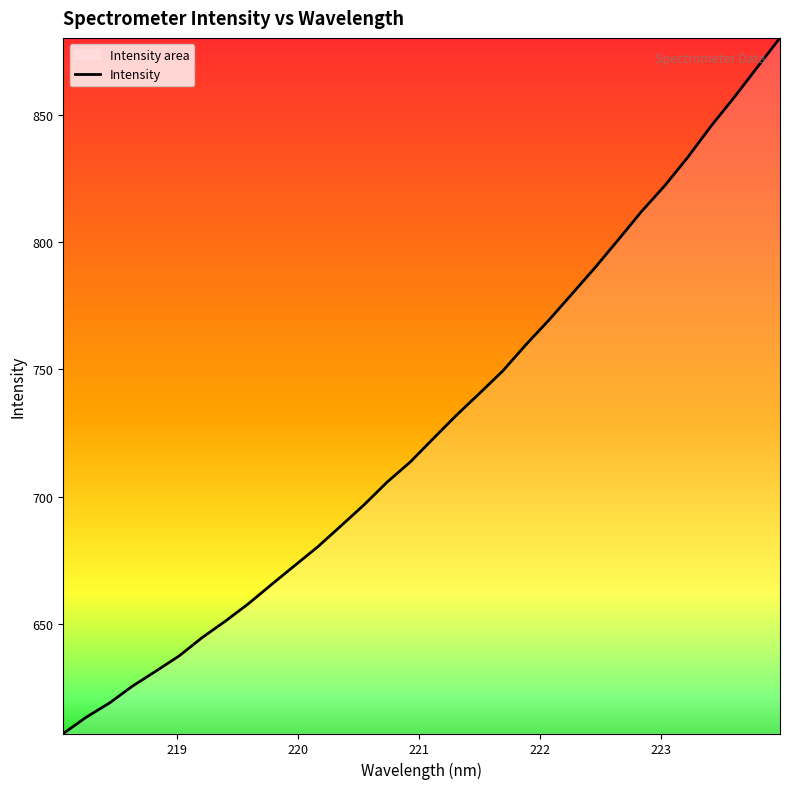

How many lines are shown in the chart?

1